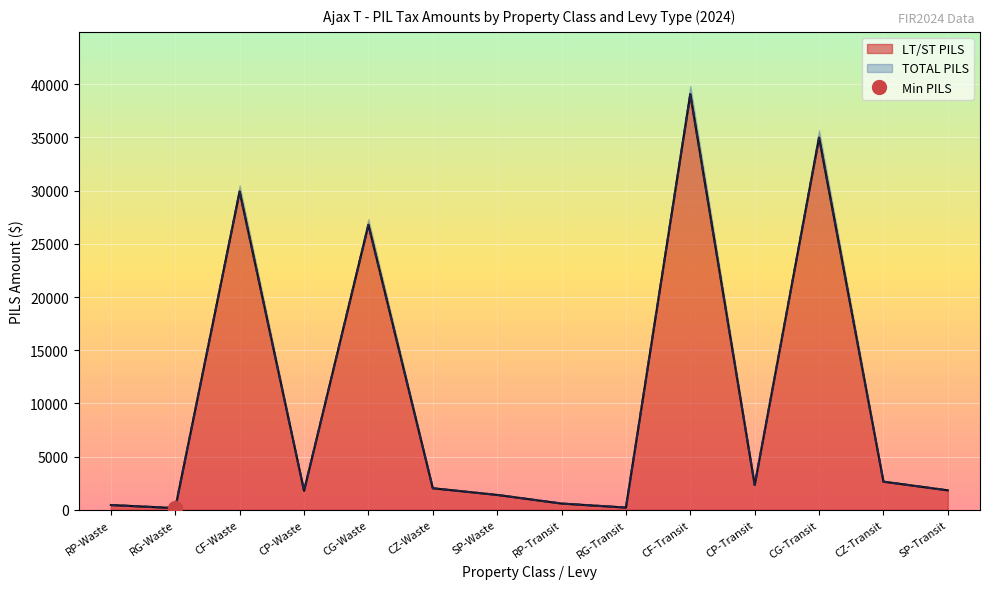

What is the sum of all LT/ST PILS values?

144199